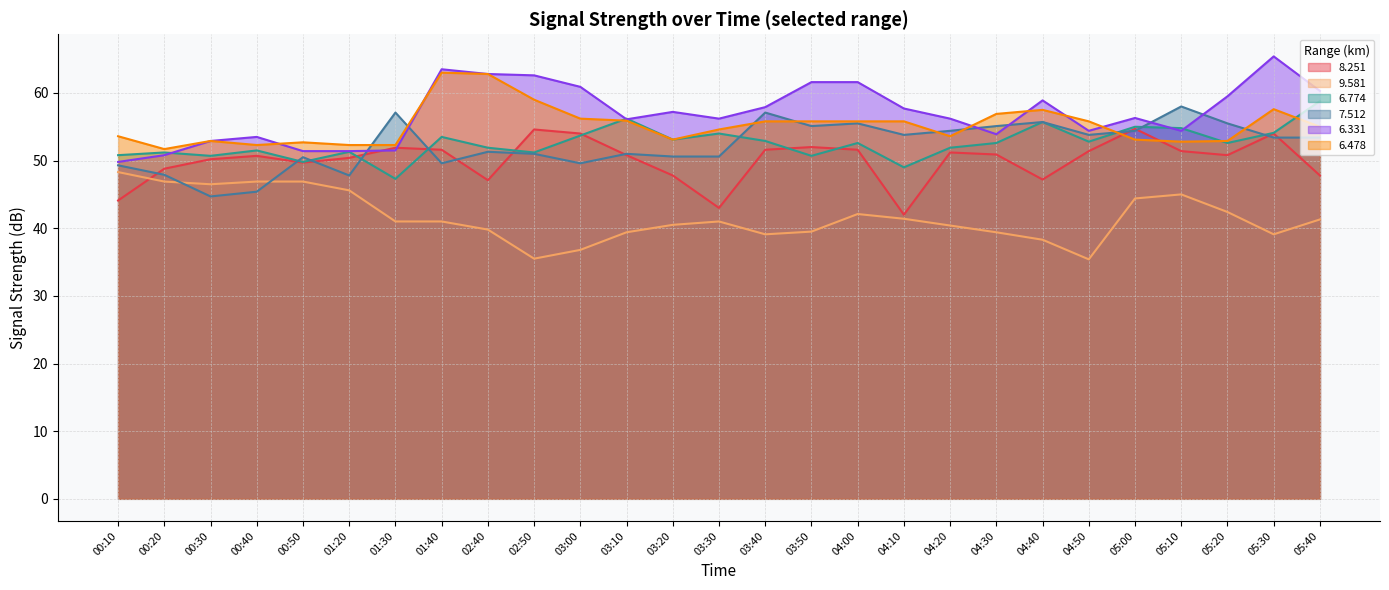

True or false:   6.774 has a value of 52.6 at 04:00.

True